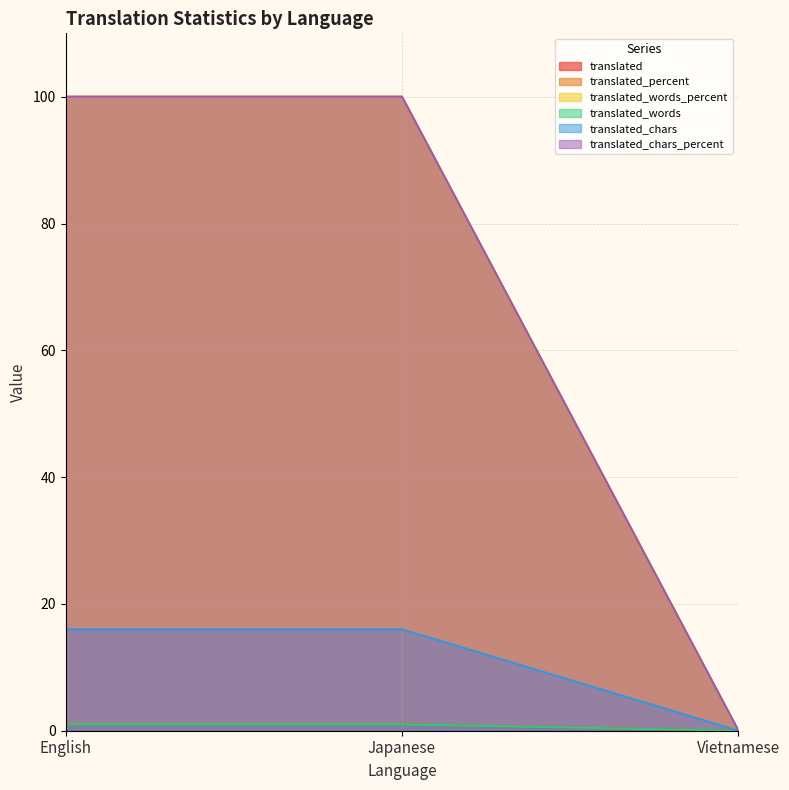

What is the difference between the translated_percent values at Vietnamese and English?

100